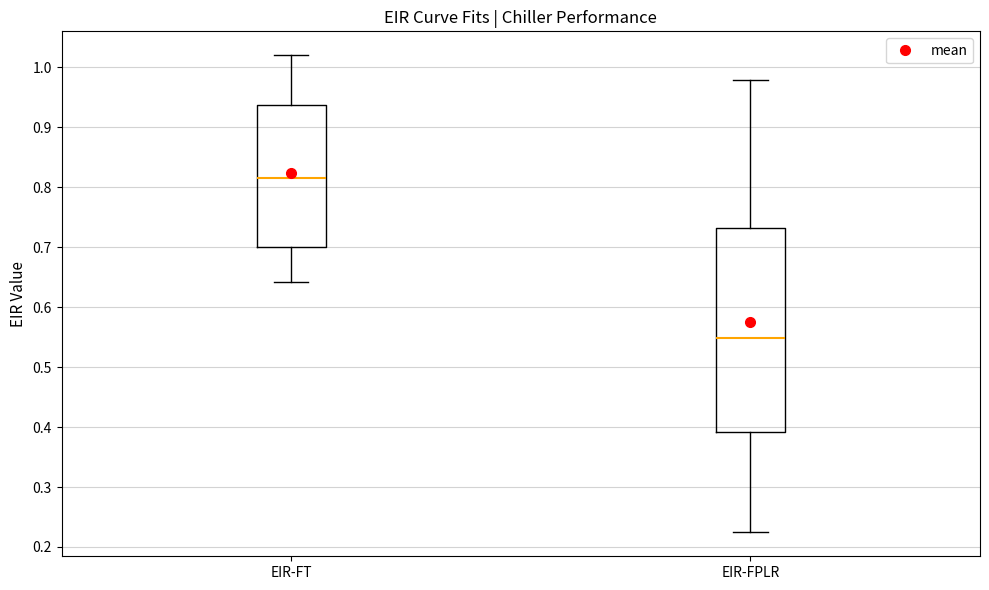

Where is the upper edge of the box for EIR-FPLR on the y-axis? The values are not printed on the chart, so give them approximately, as read against the axis.

0.73